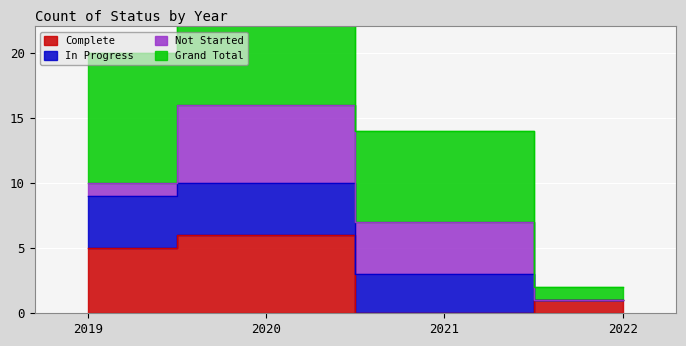

At which label is Complete closest to 3?

2019